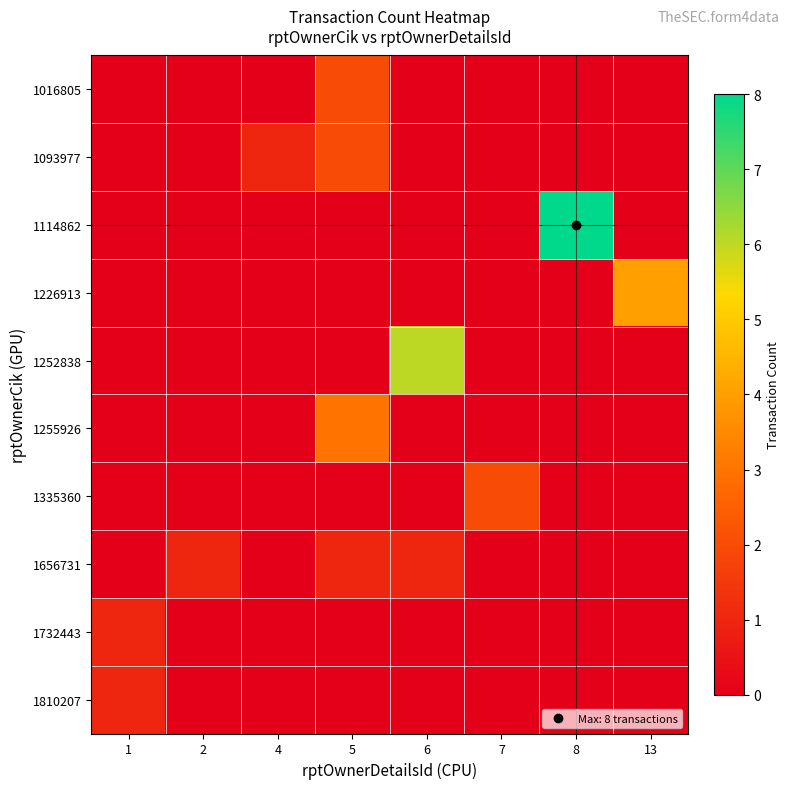

Reading left to right, transcribe all the data shown in this chart.

1016805: 1=0	2=0	4=0	5=2	6=0	7=0	8=0	13=0
1093977: 1=0	2=0	4=1	5=2	6=0	7=0	8=0	13=0
1114862: 1=0	2=0	4=0	5=0	6=0	7=0	8=8	13=0
1226913: 1=0	2=0	4=0	5=0	6=0	7=0	8=0	13=4
1252838: 1=0	2=0	4=0	5=0	6=6	7=0	8=0	13=0
1255926: 1=0	2=0	4=0	5=3	6=0	7=0	8=0	13=0
1335360: 1=0	2=0	4=0	5=0	6=0	7=2	8=0	13=0
1656731: 1=0	2=1	4=0	5=1	6=1	7=0	8=0	13=0
1732443: 1=1	2=0	4=0	5=0	6=0	7=0	8=0	13=0
1810207: 1=1	2=0	4=0	5=0	6=0	7=0	8=0	13=0